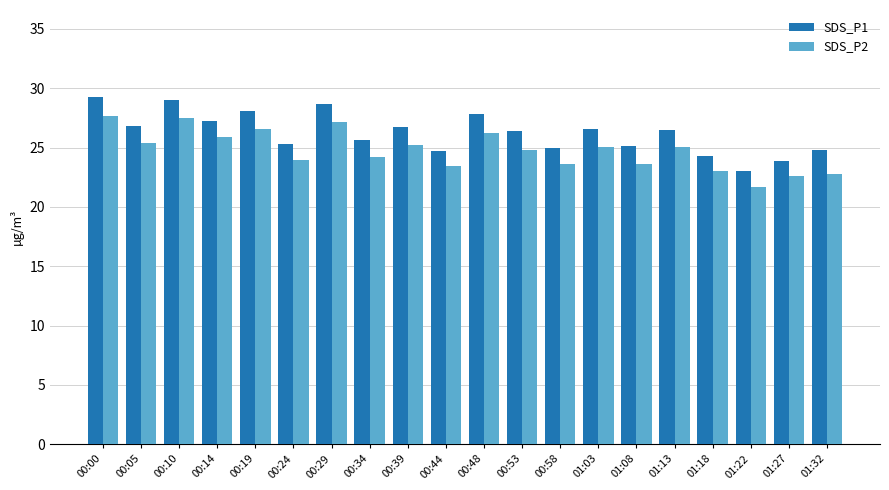

Between 00:05 and 01:22, which series saw the biggest shift?

SDS_P1